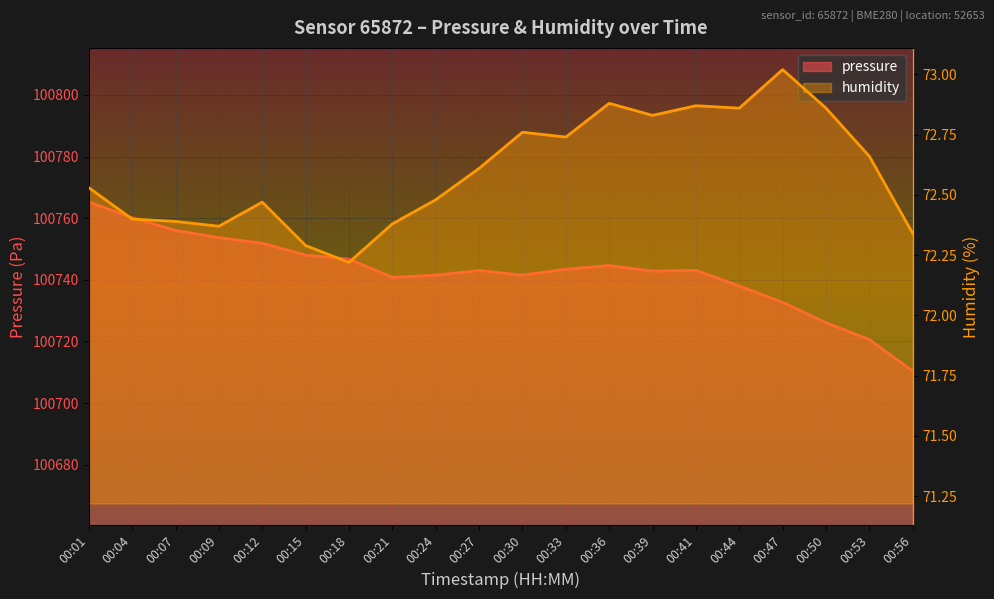

True or false: pressure and humidity intersect in this chart.

False